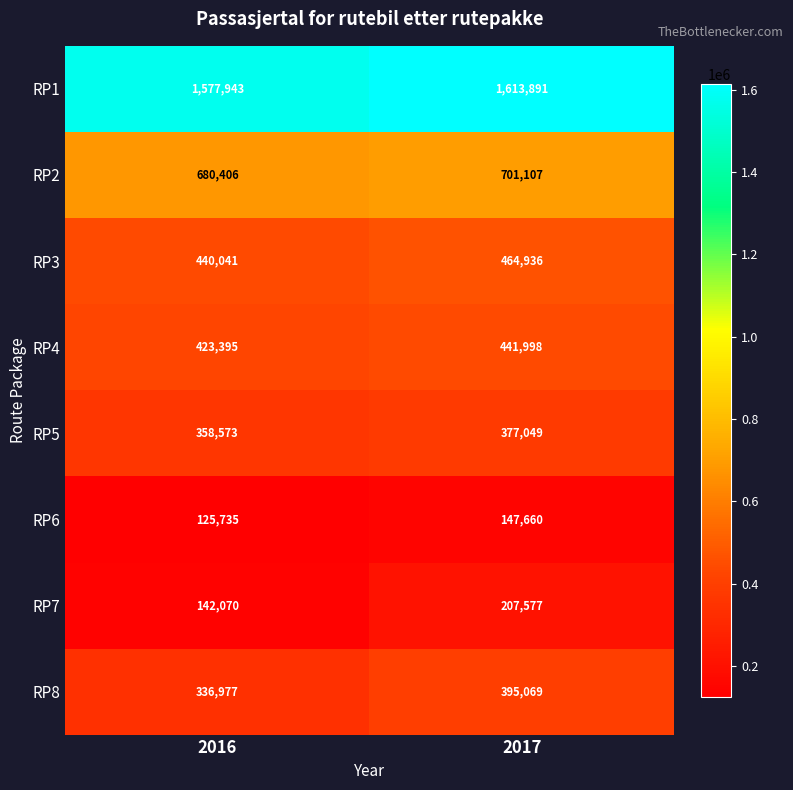

Reading left to right, what are all the values shown in this chart?

RP1: 1577943	1613891
RP2: 680406	701107
RP3: 440041	464936
RP4: 423395	441998
RP5: 358573	377049
RP6: 125735	147660
RP7: 142070	207577
RP8: 336977	395069